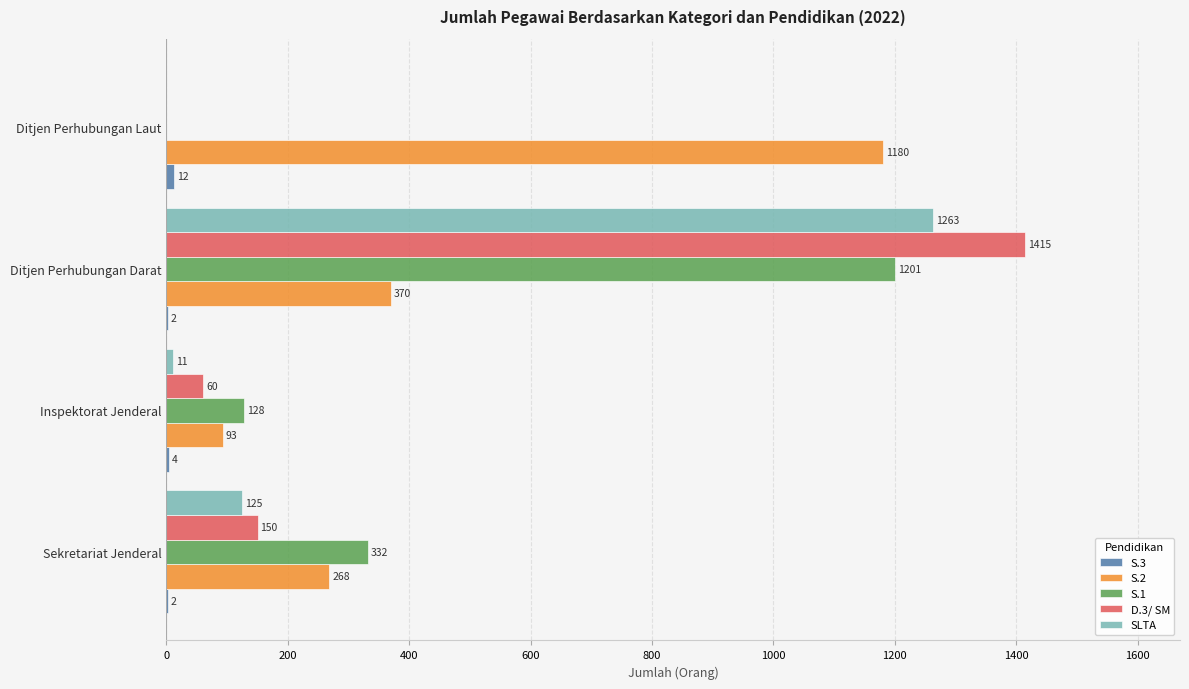

Which series changed the most between Sekretariat Jenderal and Ditjen Perhubungan Darat?

D.3/ SM